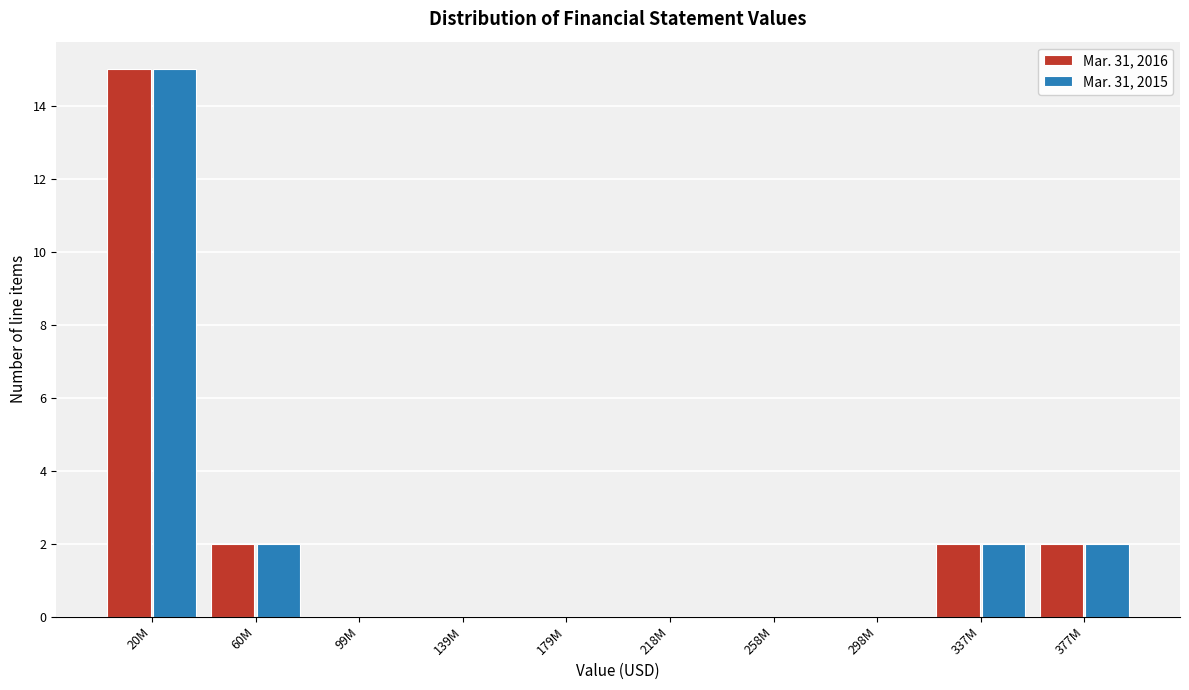

Reading left to right, list all the values displayed in this chart.

Mar. 31, 2016: 20M=15	60M=2	99M=0	139M=0	179M=0	218M=0	258M=0	298M=0	337M=2	377M=2
Mar. 31, 2015: 20M=15	60M=2	99M=0	139M=0	179M=0	218M=0	258M=0	298M=0	337M=2	377M=2